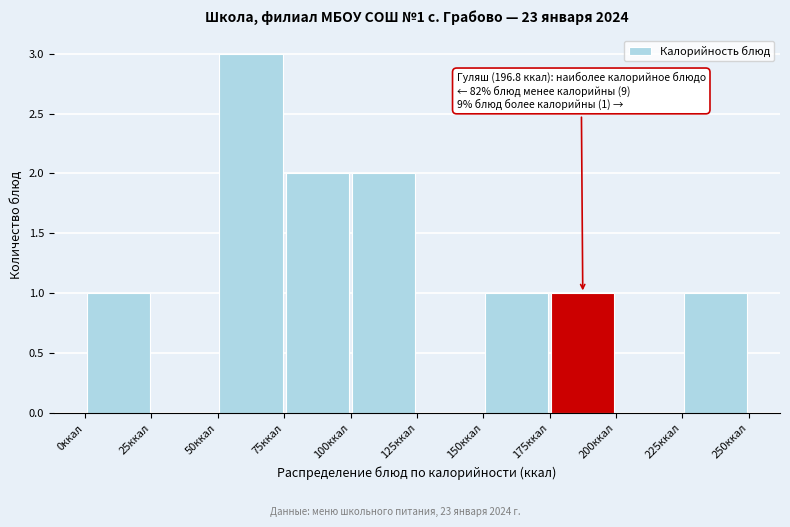

Over which range of the x-axis is the bar tallest?

50 to 75